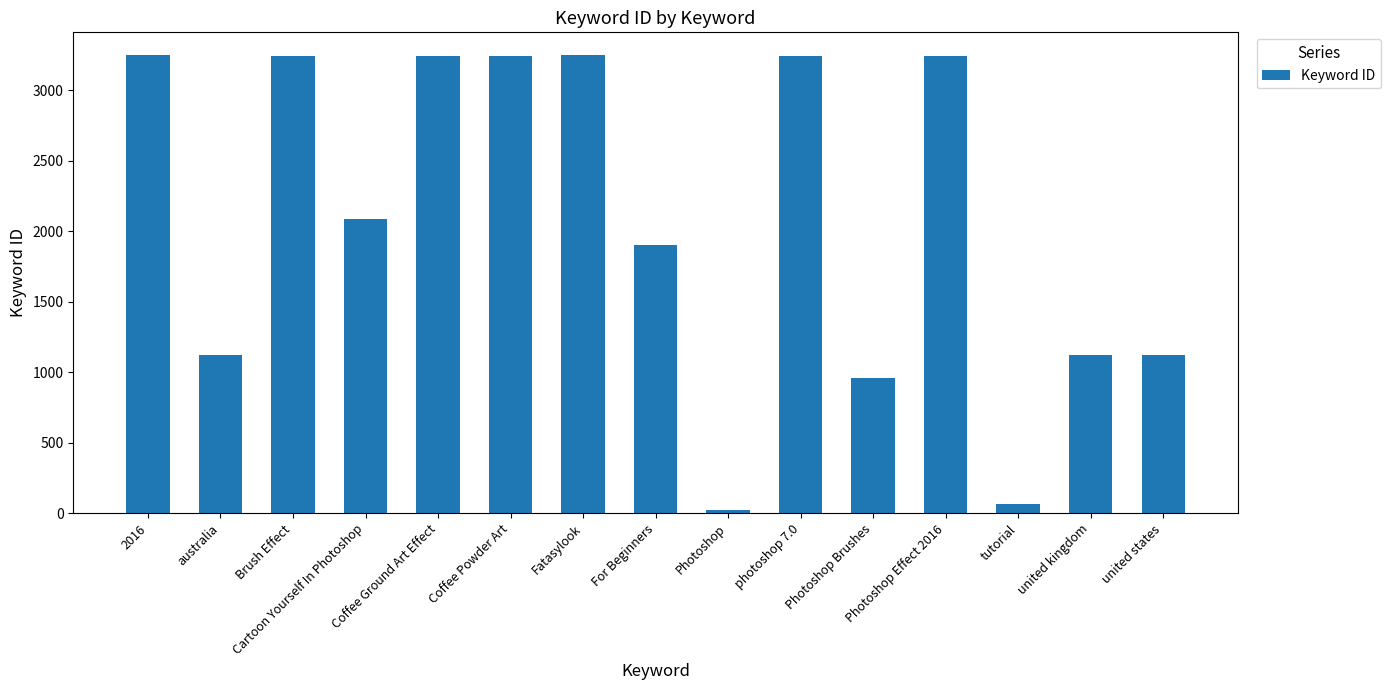

What is the difference between the maximum and minimum values?

3229